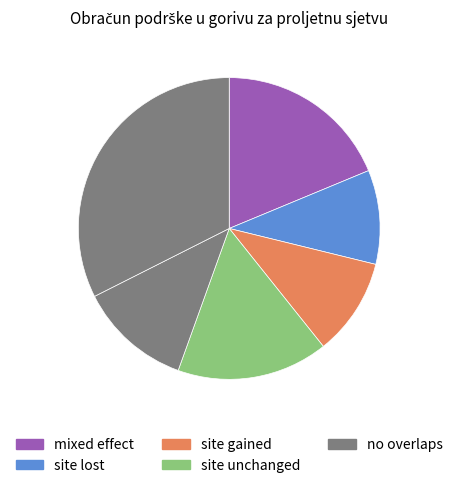

Is there any slice that represents more than half of the pie?

No